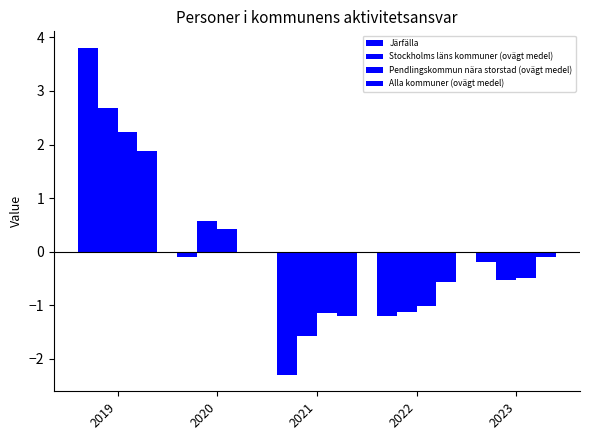

How many values in Järfälla are above zero?

1